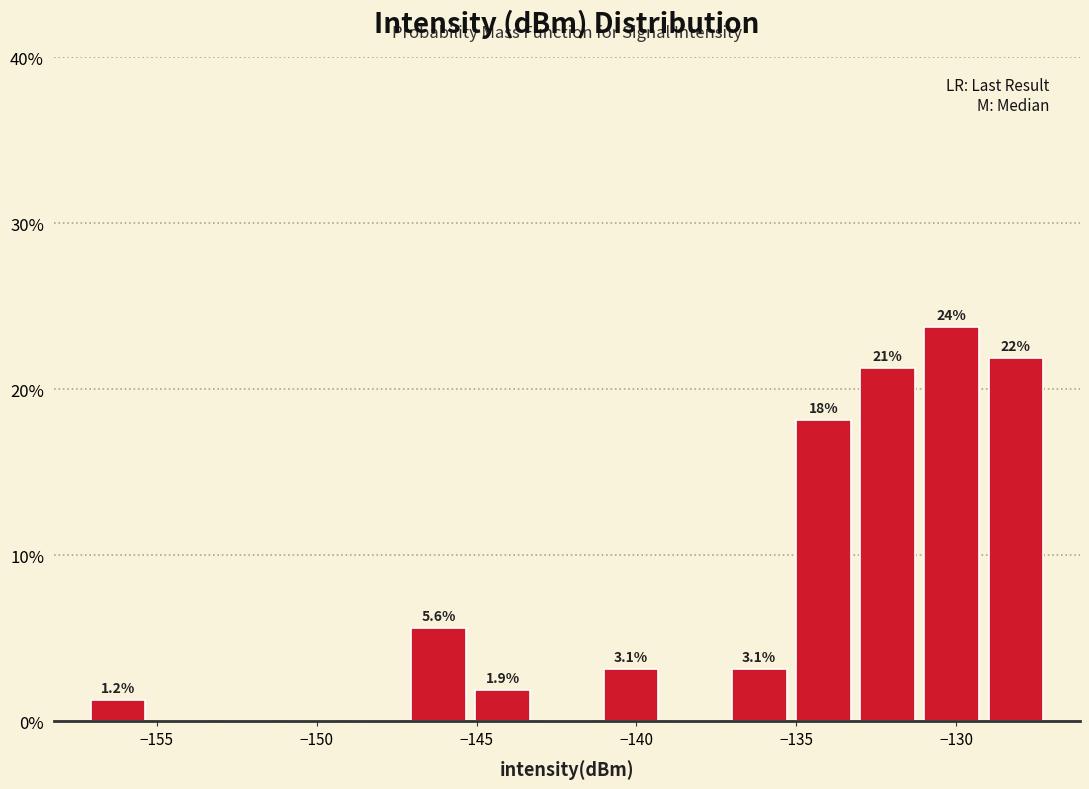

Over which range of the x-axis is the bar tallest?

-131 to -129